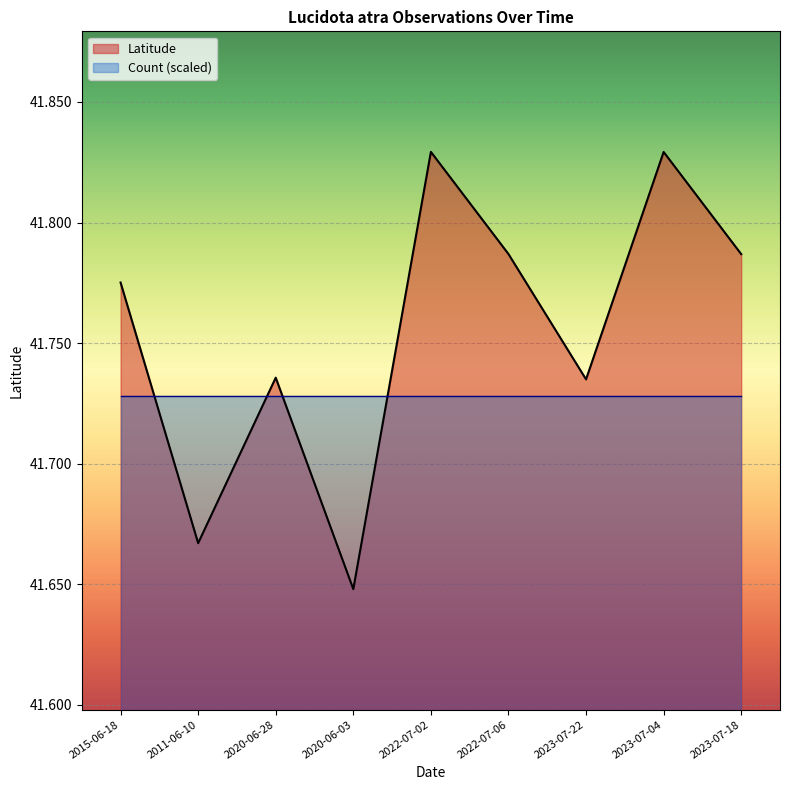

Reading left to right, list all the values displayed in this chart.

2015-06-18=41.8	2011-06-10=41.7	2020-06-28=41.7	2020-06-03=41.6	2022-07-02=41.8	2022-07-06=41.8	2023-07-22=41.7	2023-07-04=41.8	2023-07-18=41.8